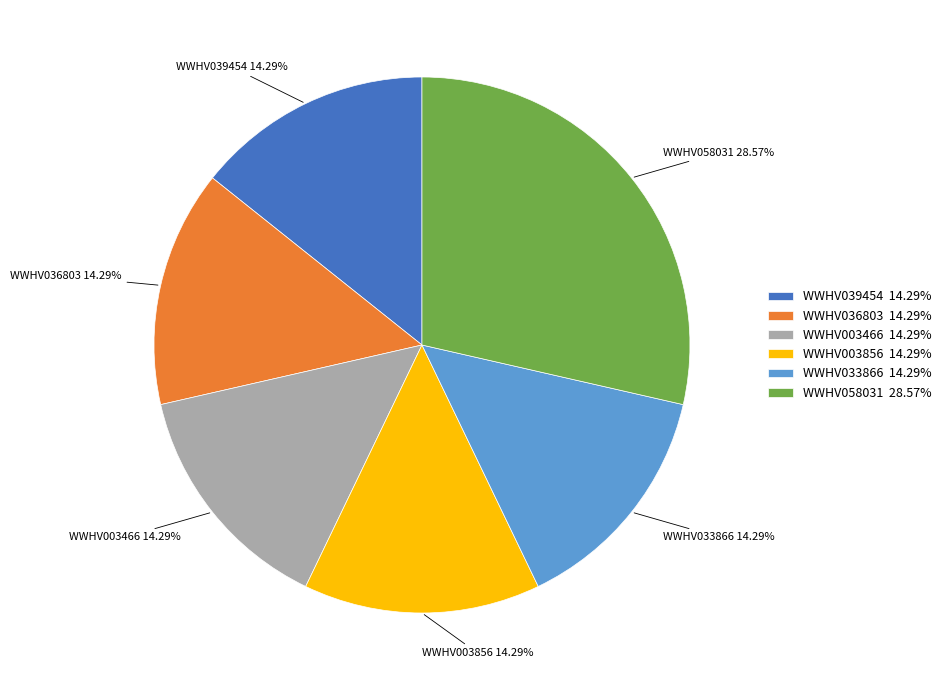

Approximately how many times larger is the value at WWHV003466 14.29% compared to WWHV058031 28.57%?

0.5